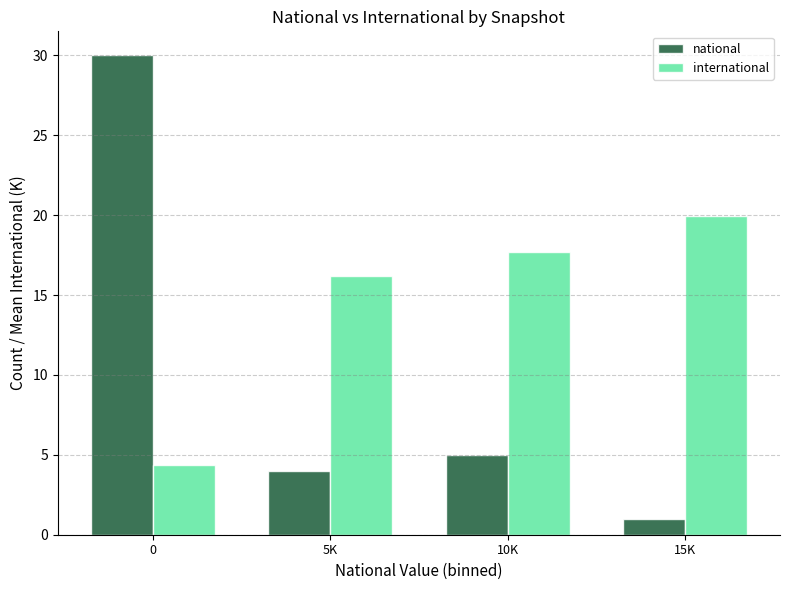

True or false: international has a value of 27.5 at 15K.

False